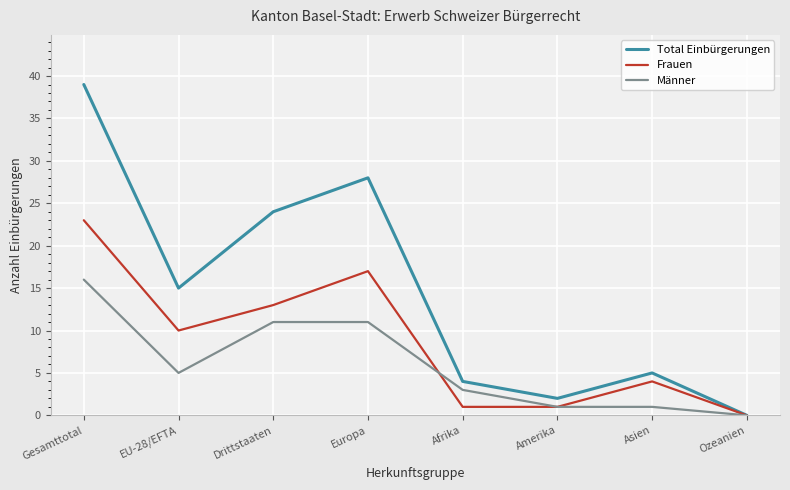

What is the difference between the second highest and second lowest values in the Frauen series?

16